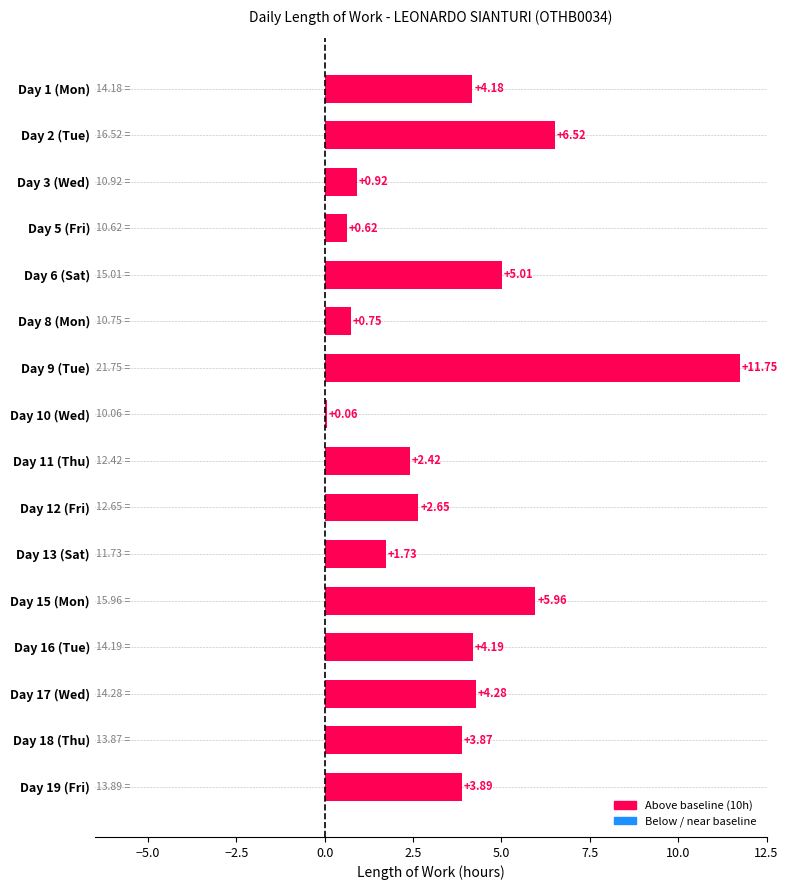

Rank the categories by value from lowest to highest.

Day 10 (Wed), Day 5 (Fri), Day 8 (Mon), Day 3 (Wed), Day 13 (Sat), Day 11 (Thu), Day 12 (Fri), Day 18 (Thu), Day 19 (Fri), Day 1 (Mon), Day 16 (Tue), Day 17 (Wed), Day 6 (Sat), Day 15 (Mon), Day 2 (Tue), Day 9 (Tue)